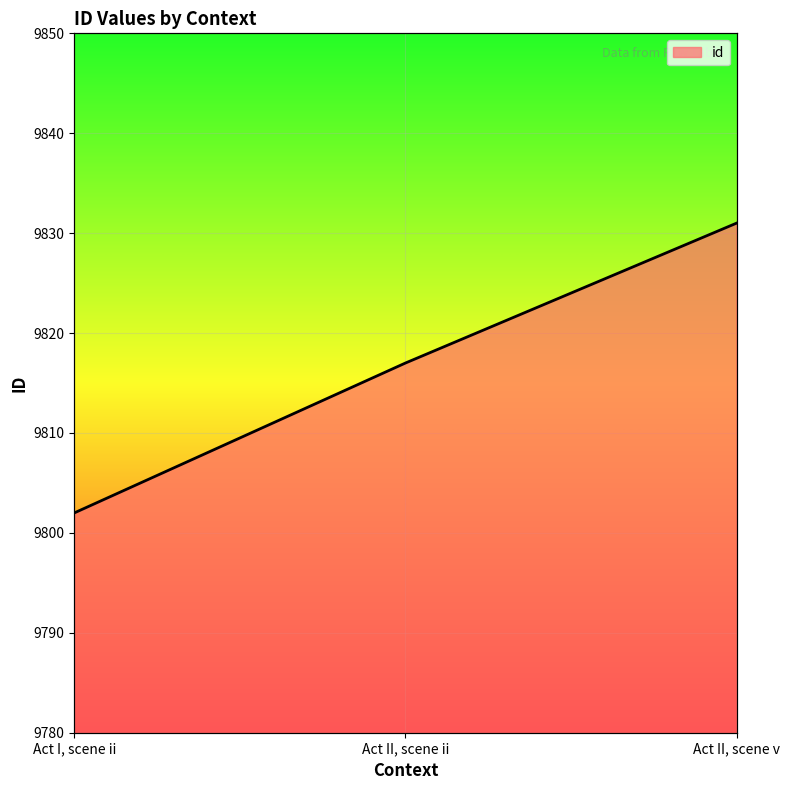

List the labels in order of value, largest first.

Act II, scene v, Act II, scene ii, Act I, scene ii